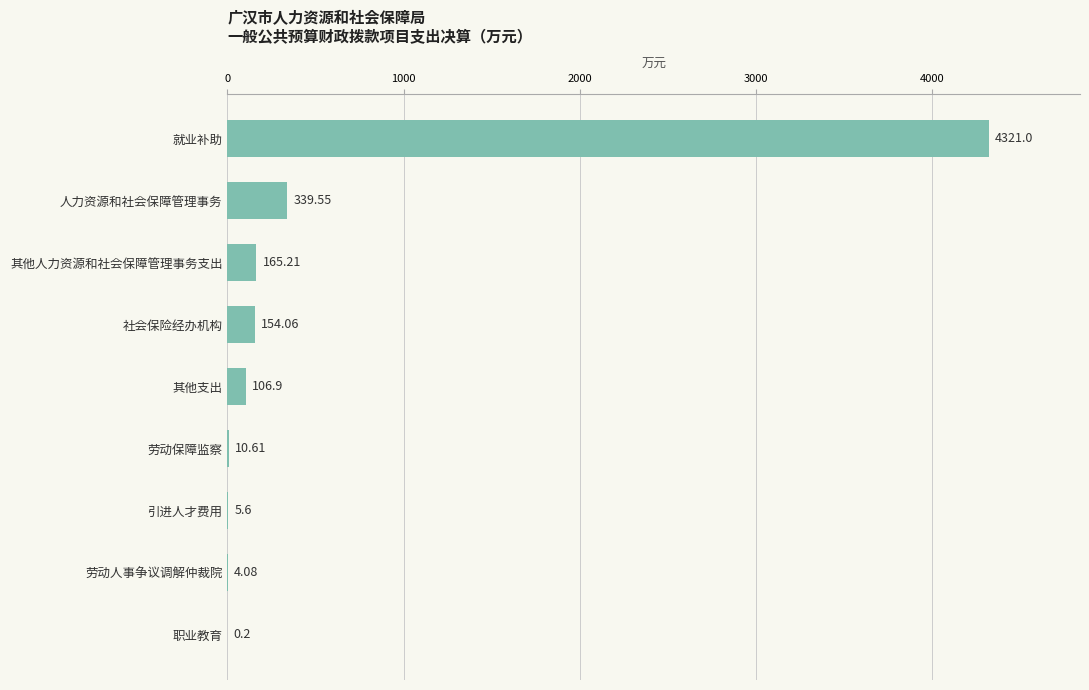

Where is the data nearest to the value 2160?

人力资源和社会保障管理事务